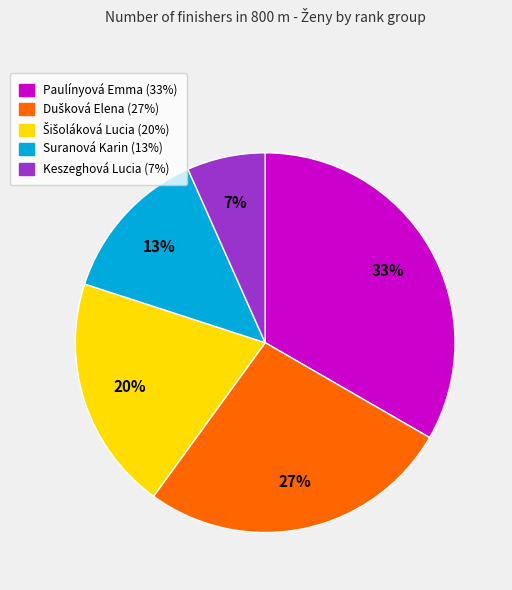

Does Suranová Karin account for over 50% of the chart?

No